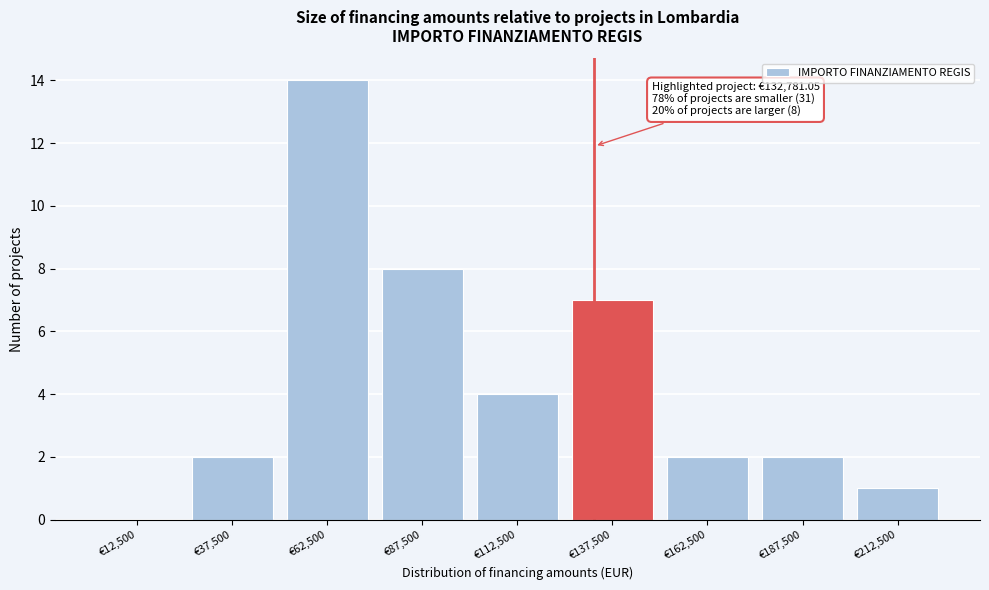

Over which range of the x-axis is the bar tallest?

50000 to 75000